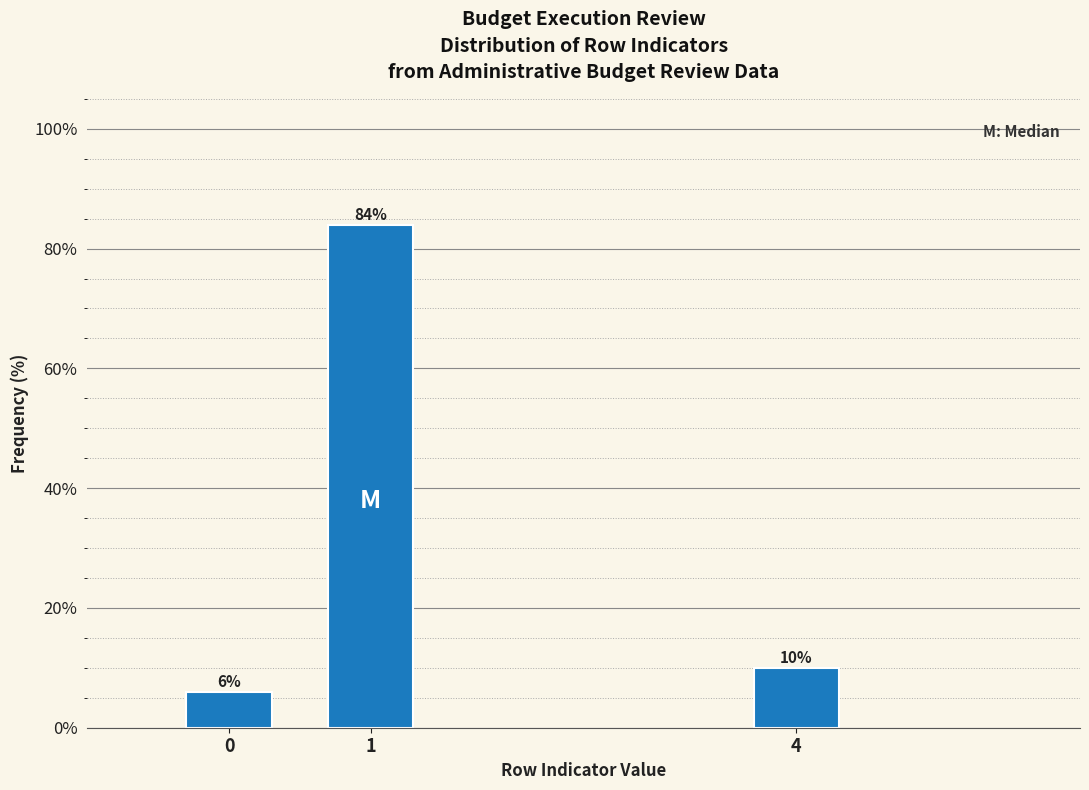

Reading left to right, what are all the values shown in this chart?

0=6	1=84	4=10